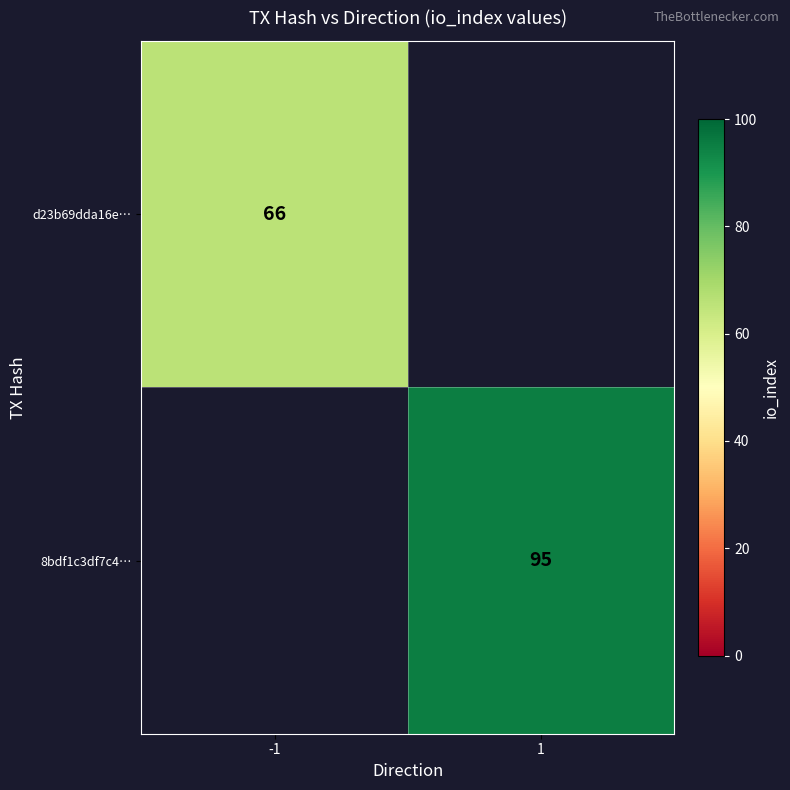

The d23b69dda16e… series shows 66 at -1. True or false?

True